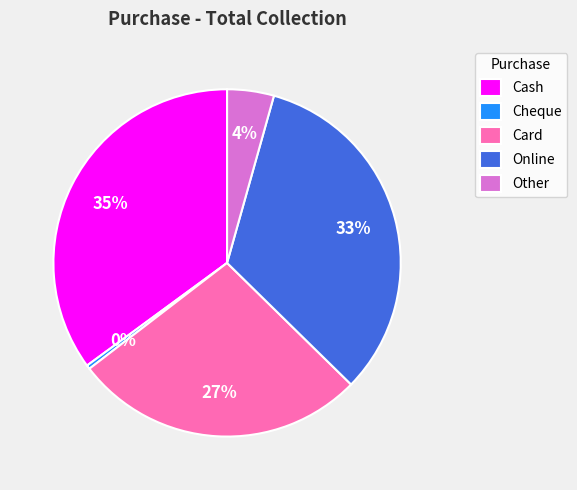

To the nearest percent, what percentage of the pie is Cash?

35%